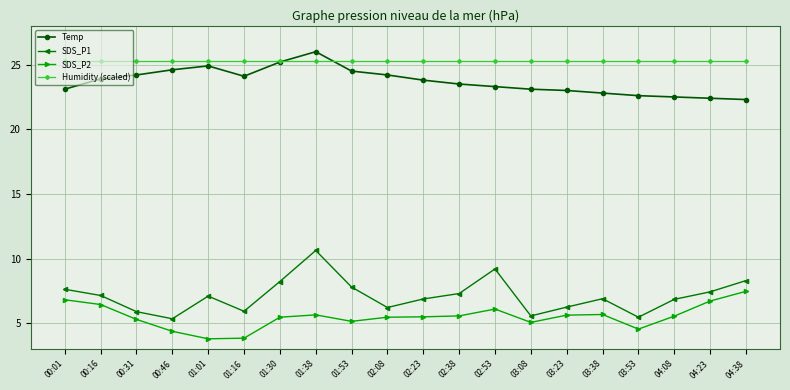

What is the average value of the SDS_P1 series?

7.1